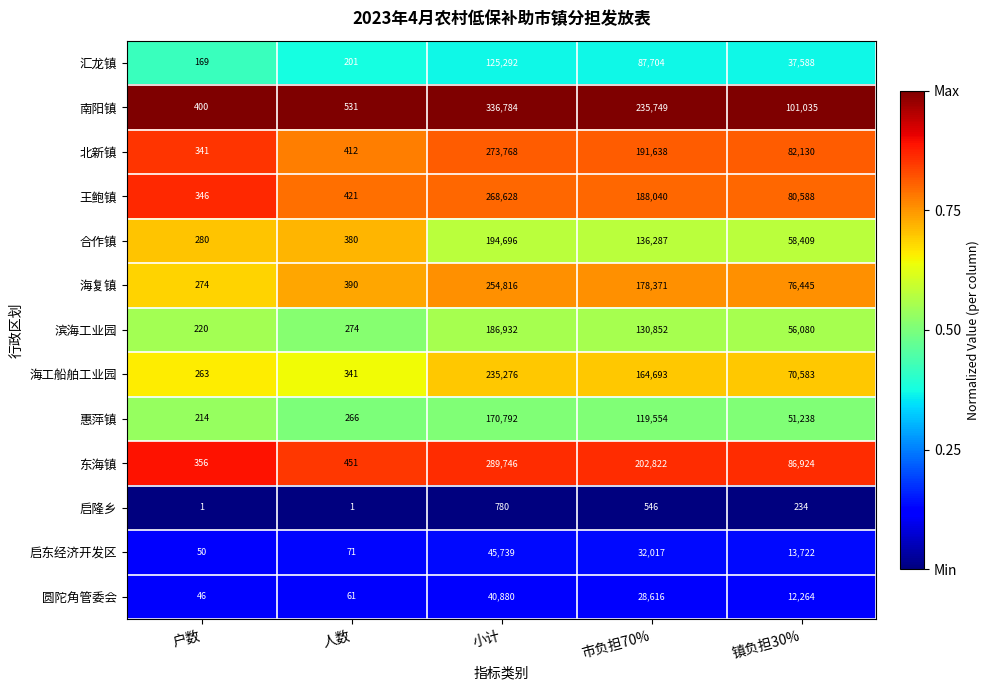

What is the greatest value displayed?

336784